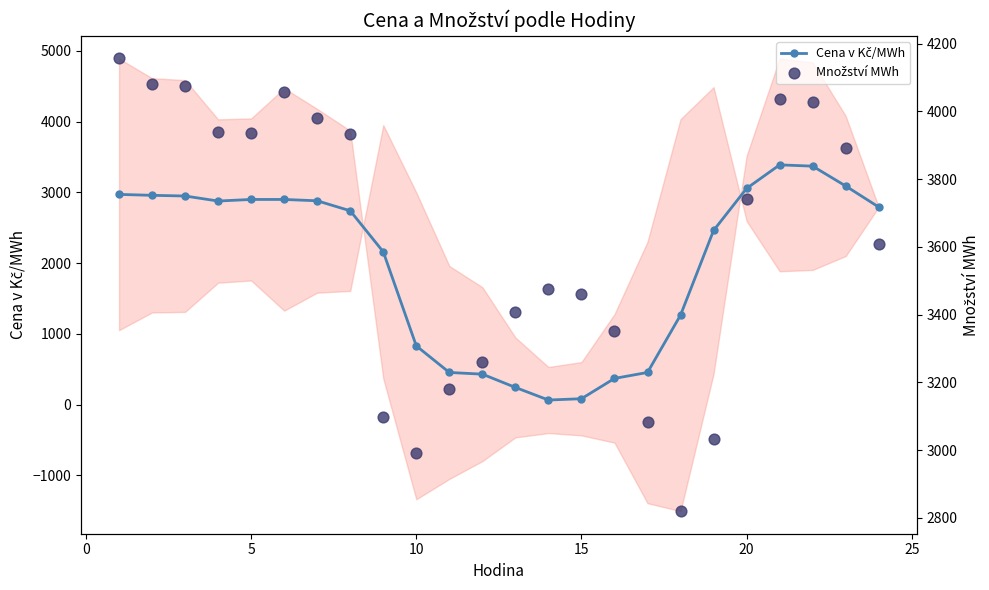

Which series has the largest total across all categories?

Množství MWh